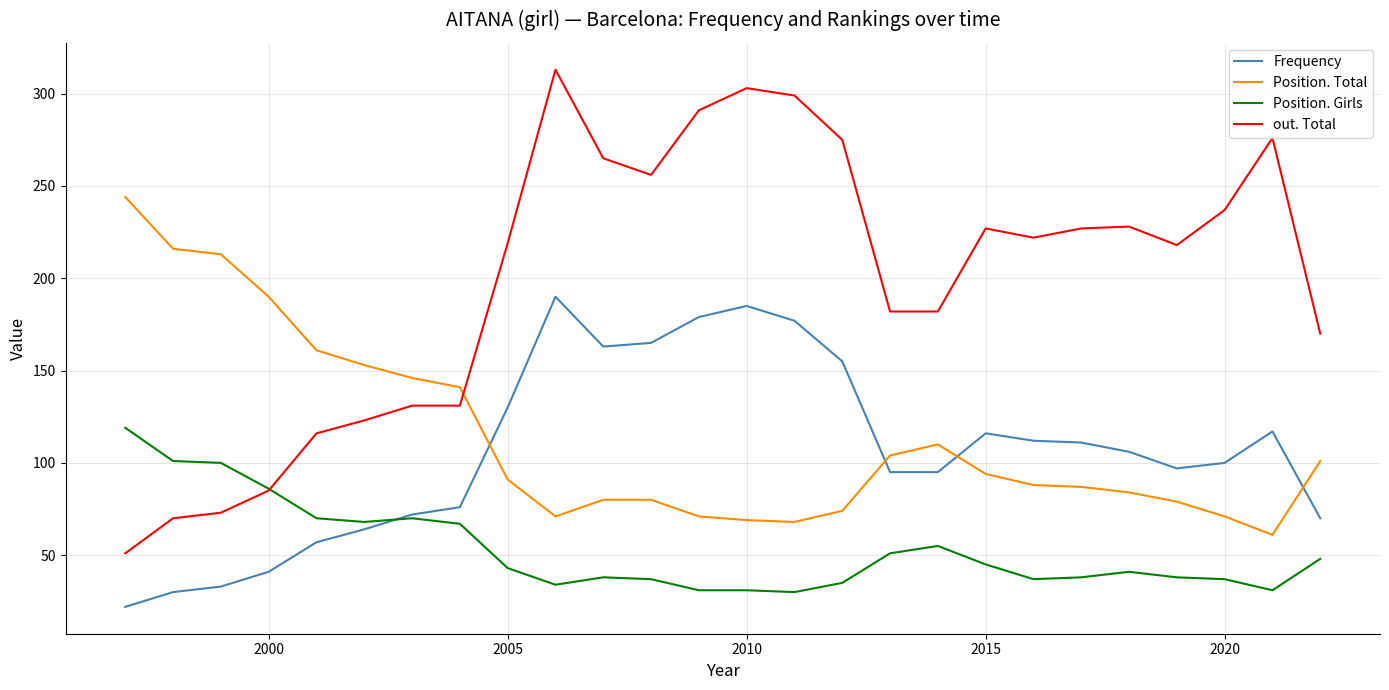

List the series in order of their peak value, highest first.

out. Total, Position. Total, Frequency, Position. Girls